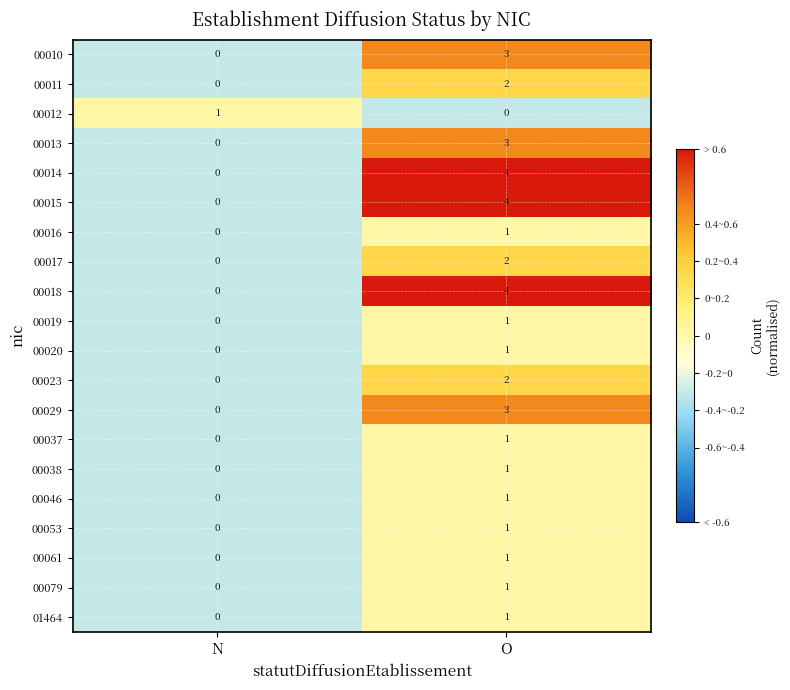

At which label does 00011 reach its peak?

O